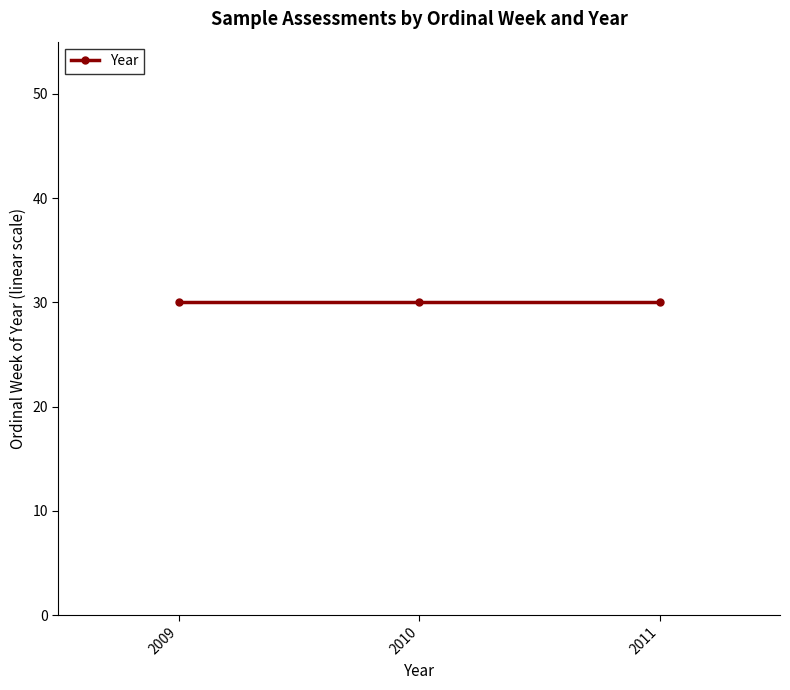

Is it true that the value at 30 is 2625?

False